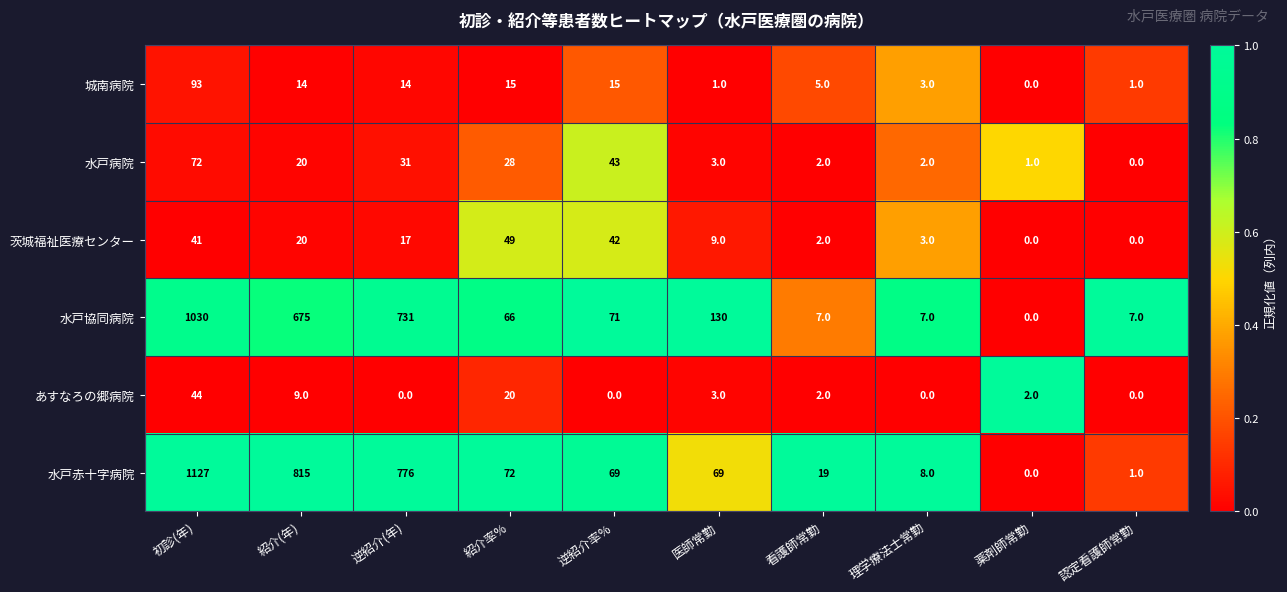

List the series in order of their peak value, lowest first.

あすなろの郷病院, 茨城福祉医療センター, 水戸病院, 城南病院, 水戸協同病院, 水戸赤十字病院